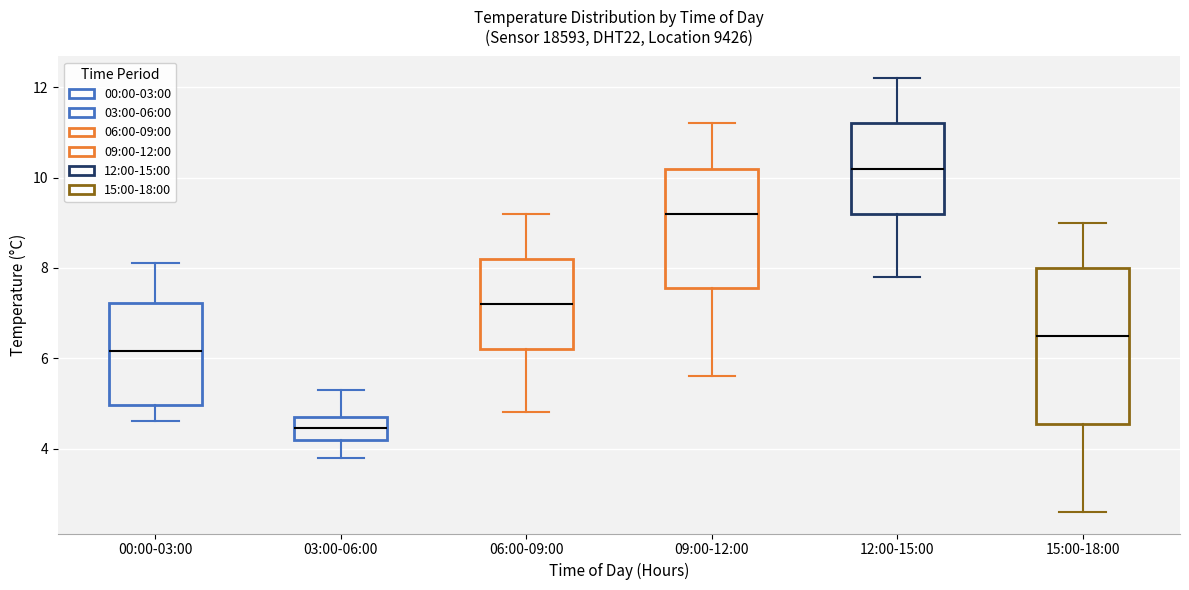

Where does the median line of the box for 15:00-18:00 sit on the y-axis? The values are not printed on the chart, so give them approximately, as read against the axis.

6.6